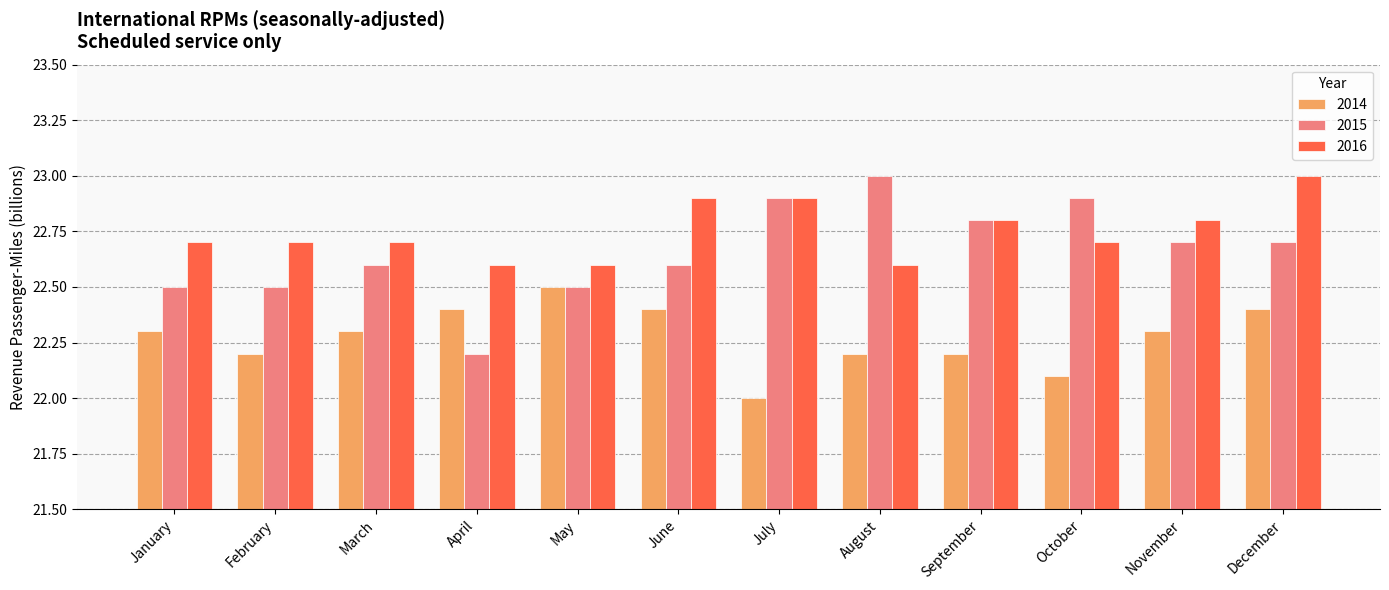

Where is 2014 nearest to the value 22?

July